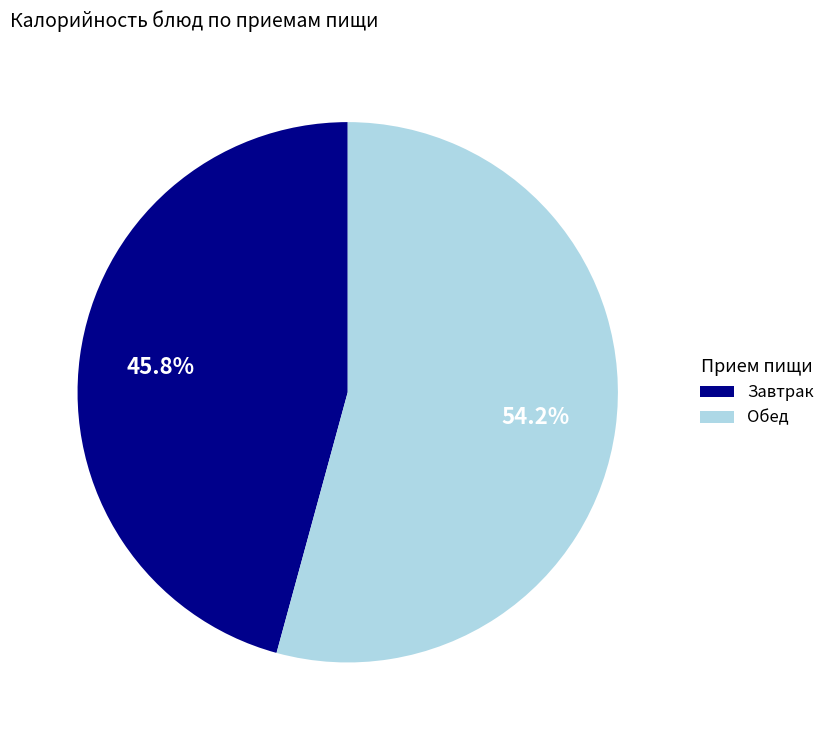

Which slice is the smallest?

Завтрак